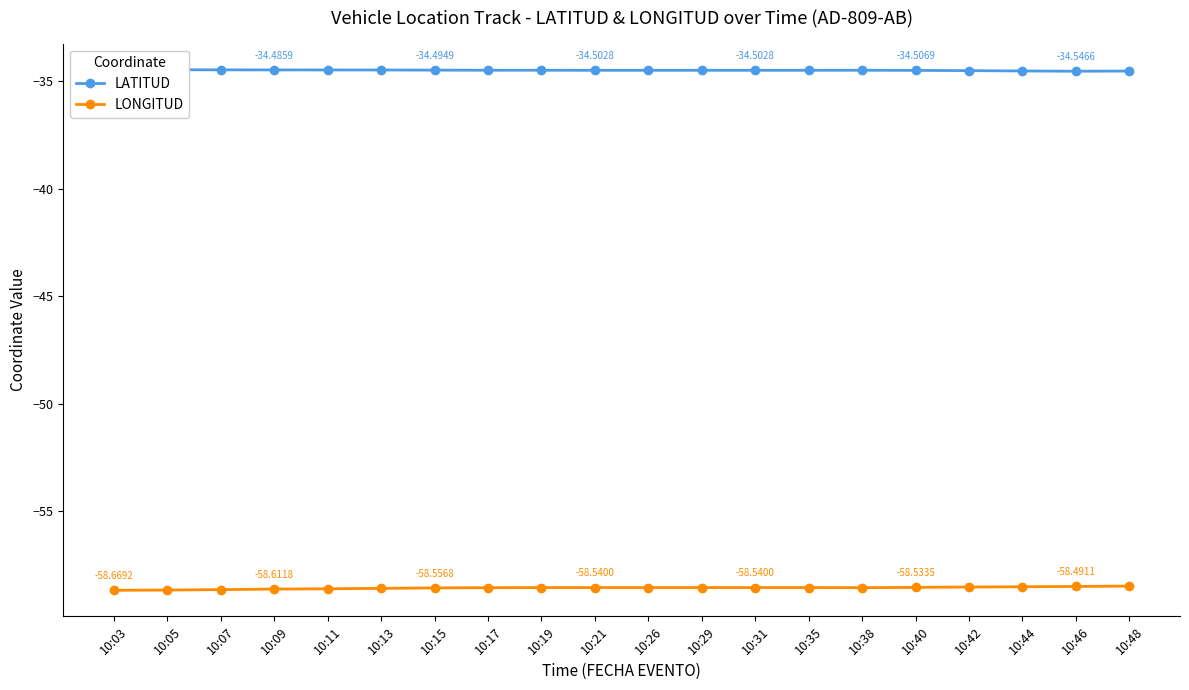

Count the number of data series in this chart.

2